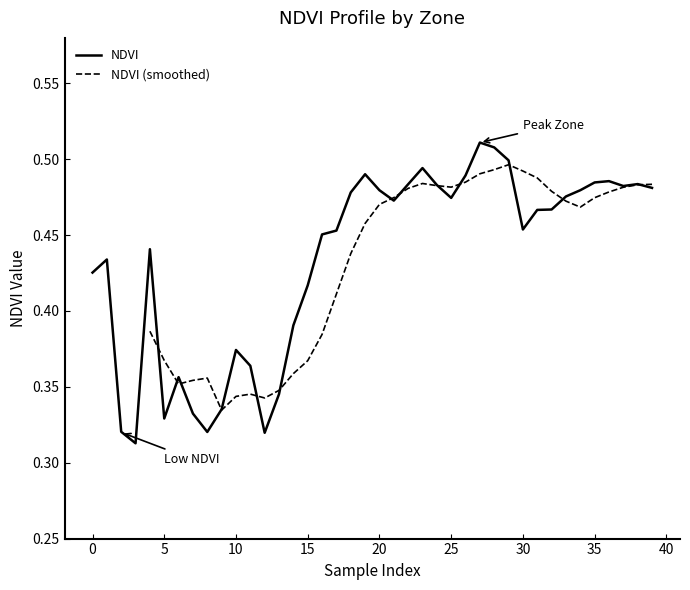

The value of NDVI at 30 is 0.2. True or false?

False